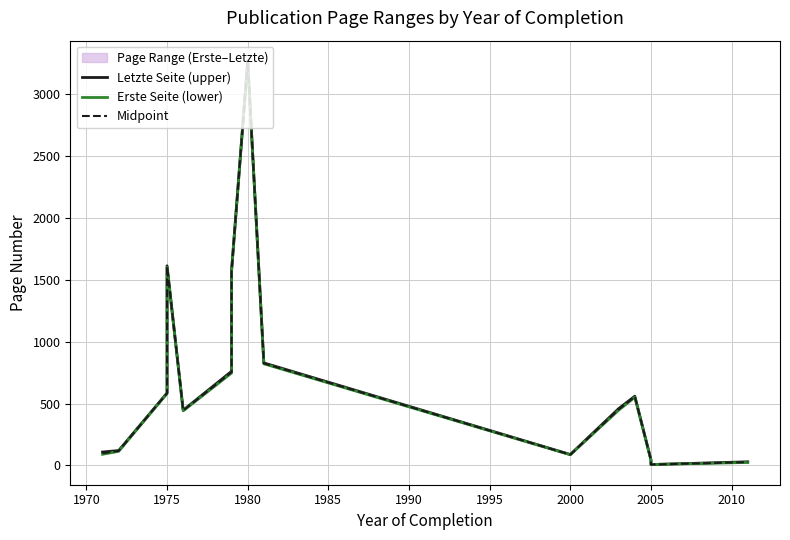

True or false: Erste Seite (lower) and Letzte Seite (upper) intersect in this chart.

False